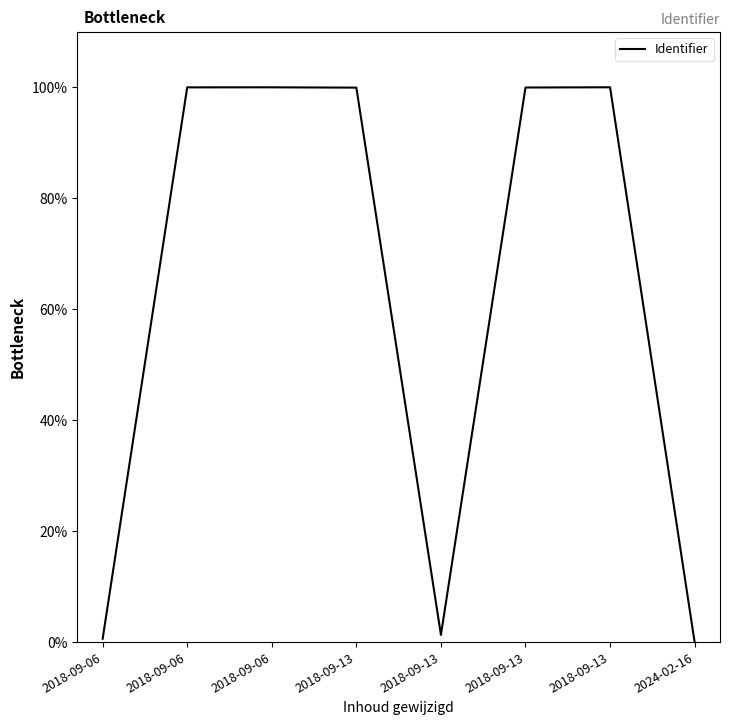

Does the chart display data point markers on the line(s)?

No